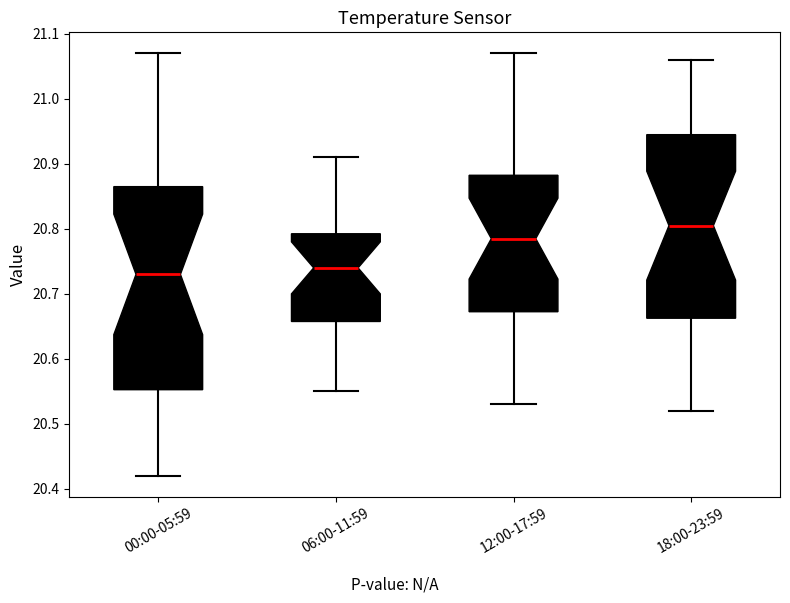

Reading left to right, read every box against the y-axis: the position of its median line, the range the box covers, and the ends of its whiskers. The values are not printed on the chart, so give them approximately, as read against the axis.

00:00-05:59: median 20.73, box 20.55 to 20.87, whiskers 20.42 to 21.07
06:00-11:59: median 20.74, box 20.66 to 20.79, whiskers 20.55 to 20.91
12:00-17:59: median 20.79, box 20.67 to 20.88, whiskers 20.53 to 21.07
18:00-23:59: median 20.81, box 20.66 to 20.95, whiskers 20.52 to 21.06